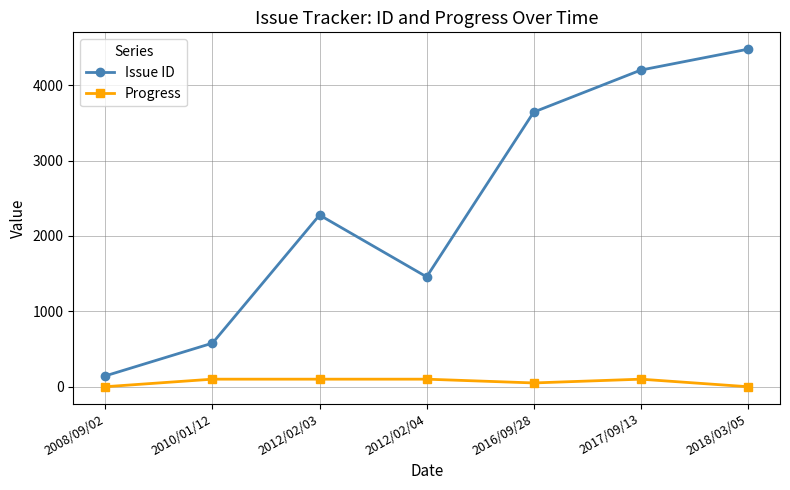

What is the sum of all Issue ID values?

16776